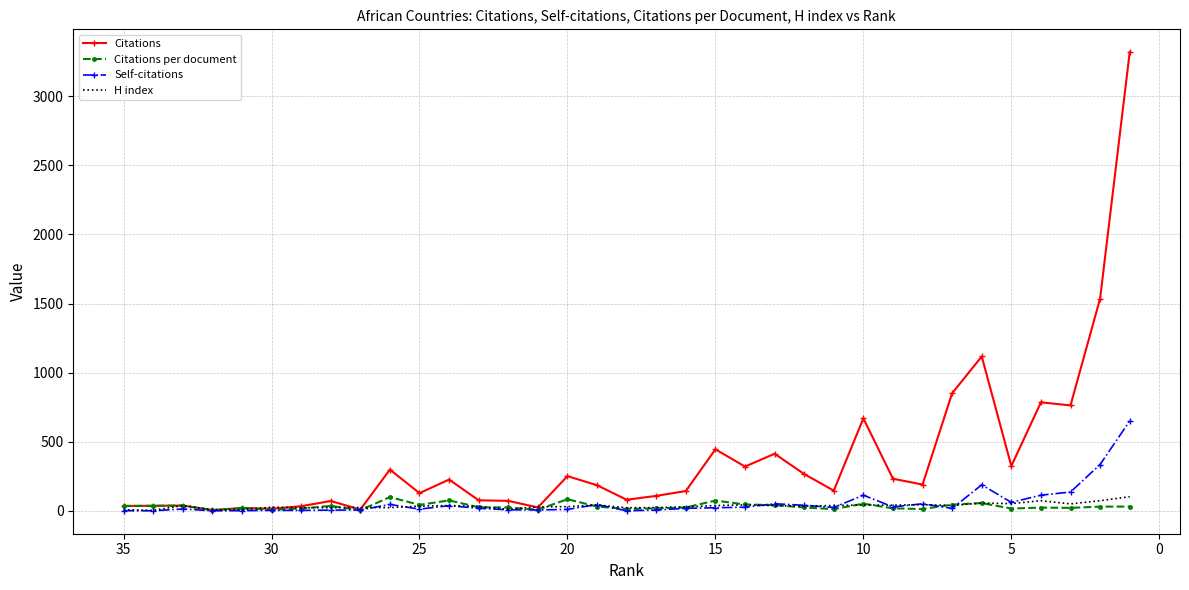

Is it true that Self-citations equals -329.0 at 0?

False